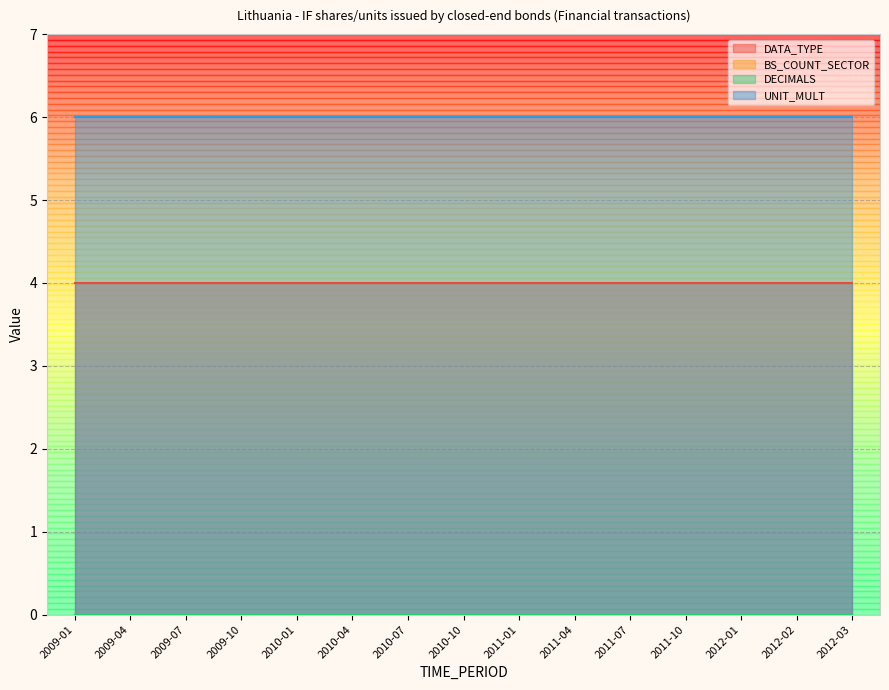

The DATA_TYPE series shows 7 at 2010-04. True or false?

False